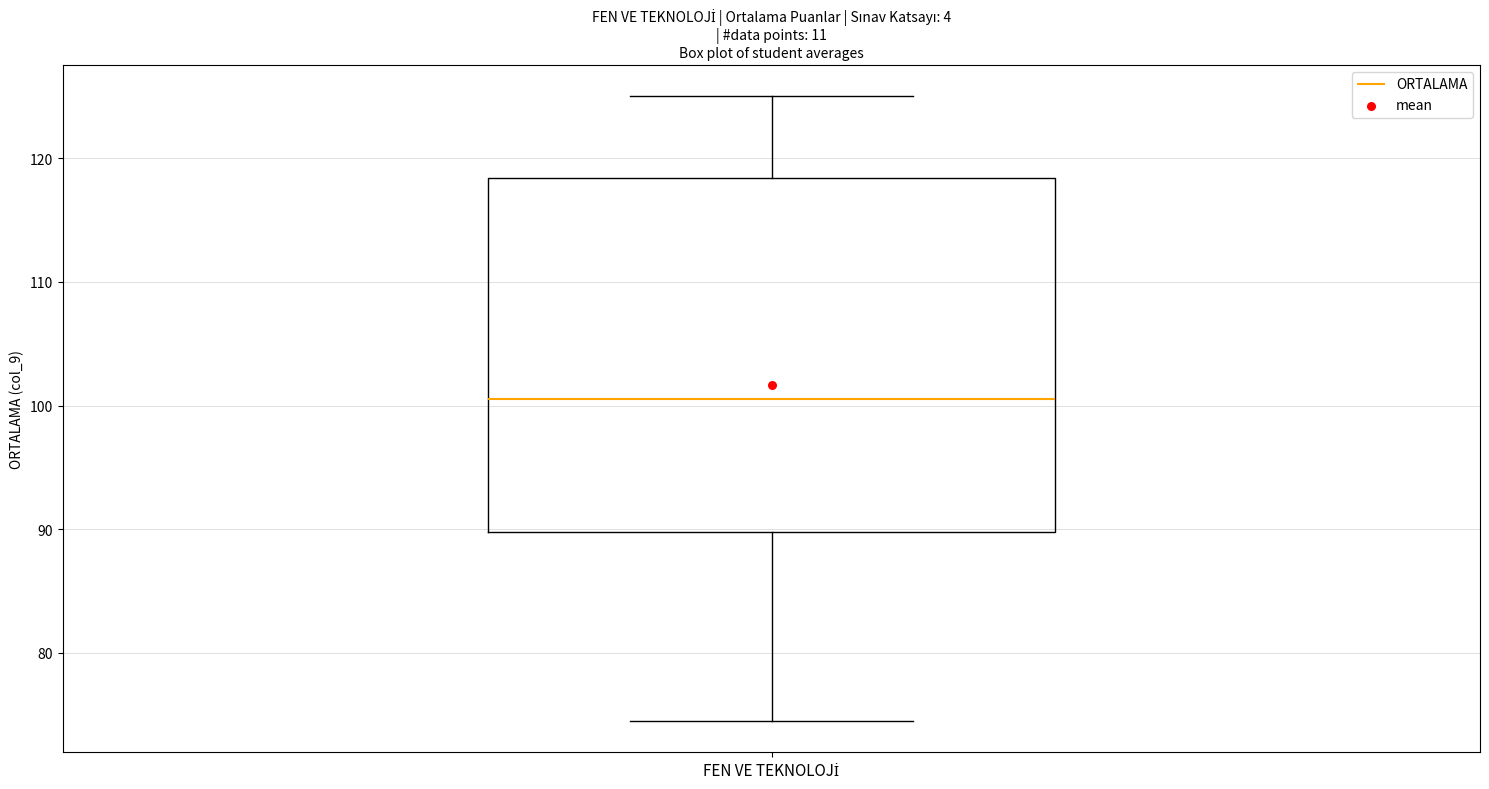

Read this box plot against the y-axis: the position of the median line, the range covered by the box, and the ends of both whiskers. The values are not printed on the chart, so give them approximately, as read against the axis.

median 101, box 90 to 118, whiskers 75 to 125